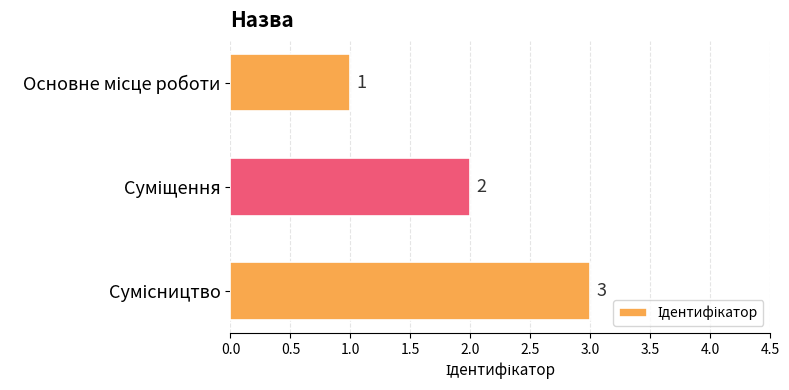

What is the value of the 2nd bar from the top?

2